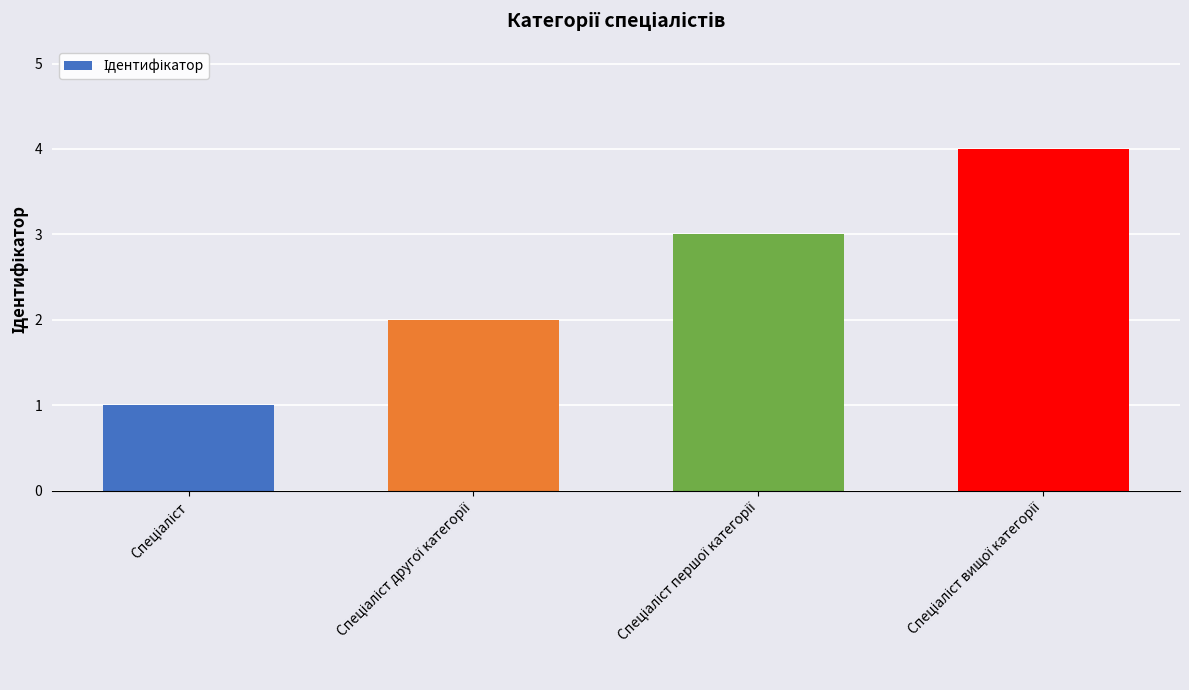

What is the difference between the maximum and minimum values?

3